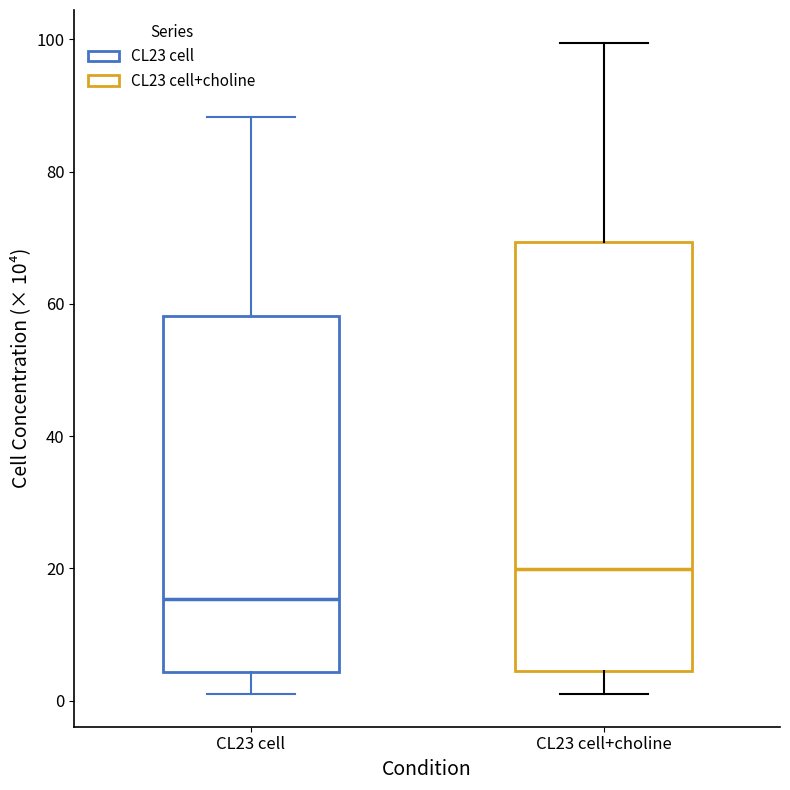

Reading left to right, read every box against the y-axis: the position of its median line, the range the box covers, and the ends of its whiskers. The values are not printed on the chart, so give them approximately, as read against the axis.

CL23 cell: median 16, box 4 to 58, whiskers 2 to 88
CL23 cell+choline: median 20, box 4 to 70, whiskers 2 to 100